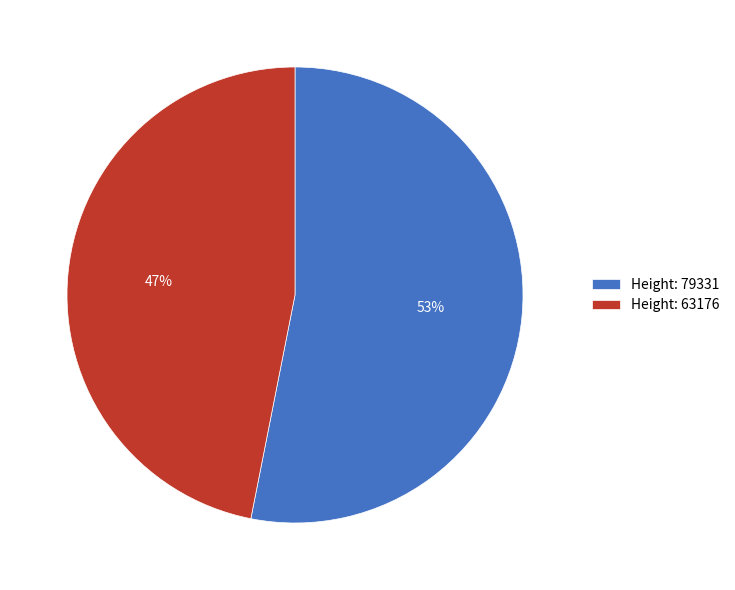

Count the number of slices in the pie.

2